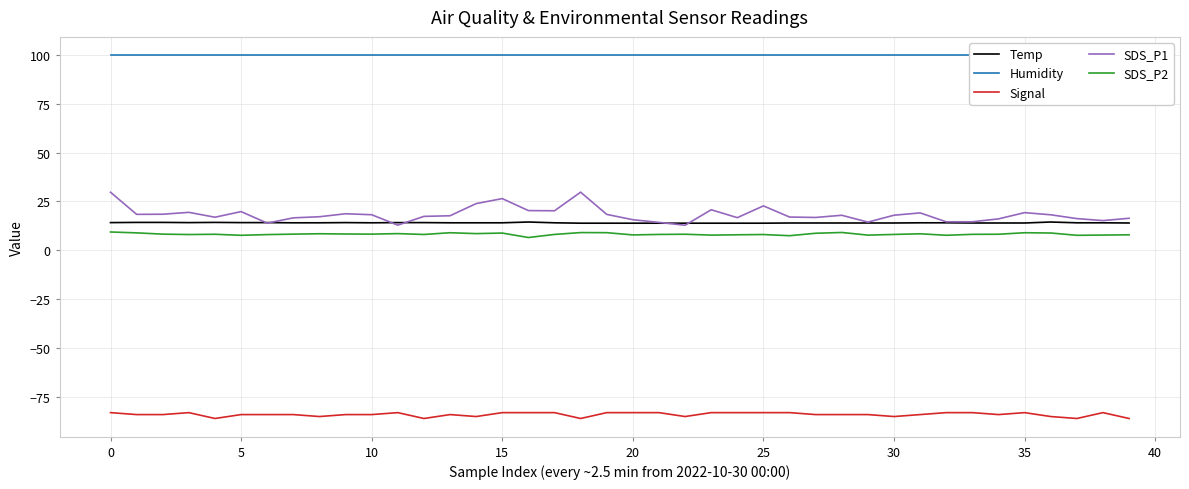

Is this an area chart (filled region under the line)?

No